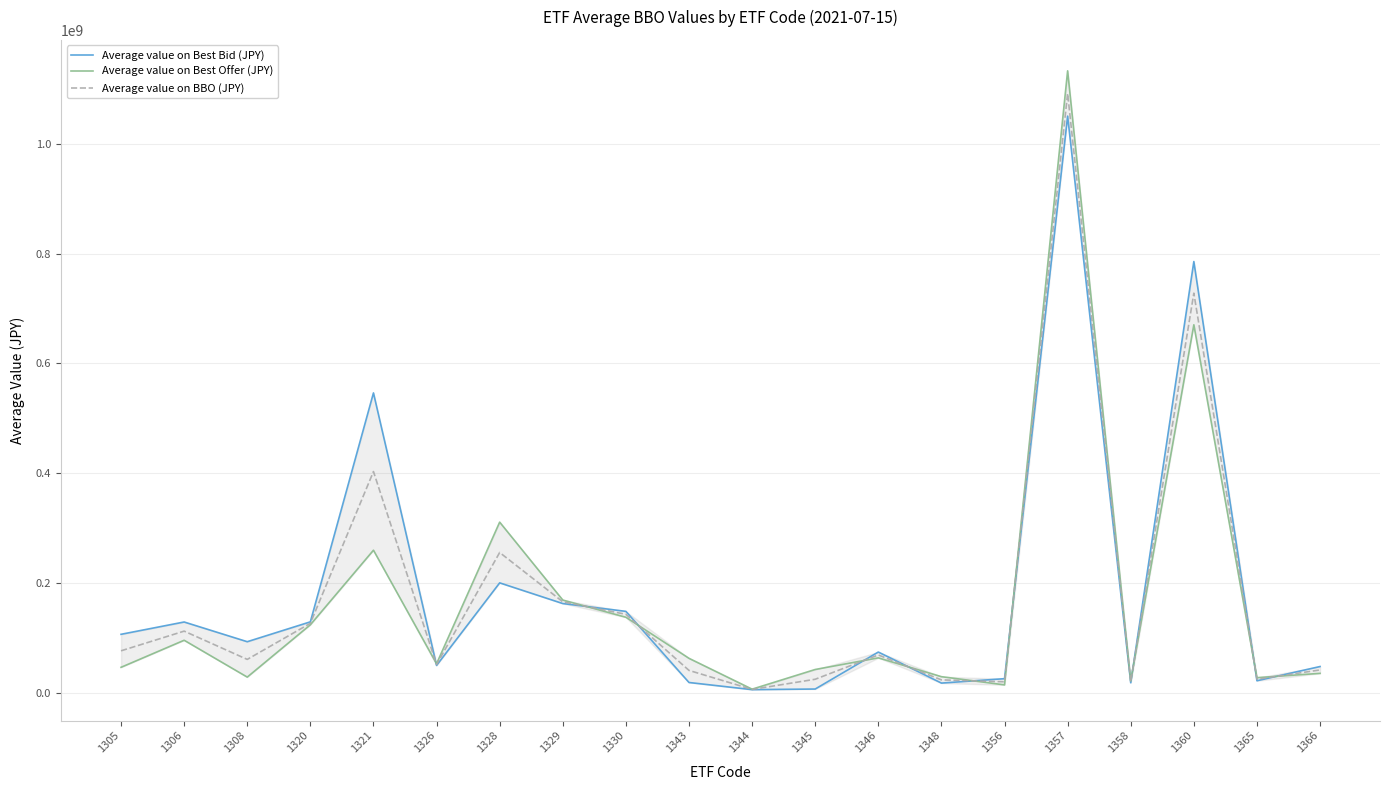

What is the sum of the Average value on BBO (JPY) values at 1343 and 1358?

60036069.0